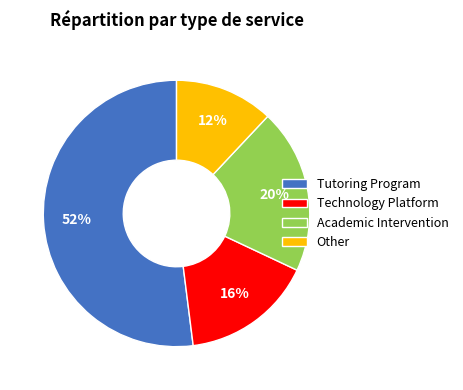

True or false: Other accounts for 3% of the total.

False